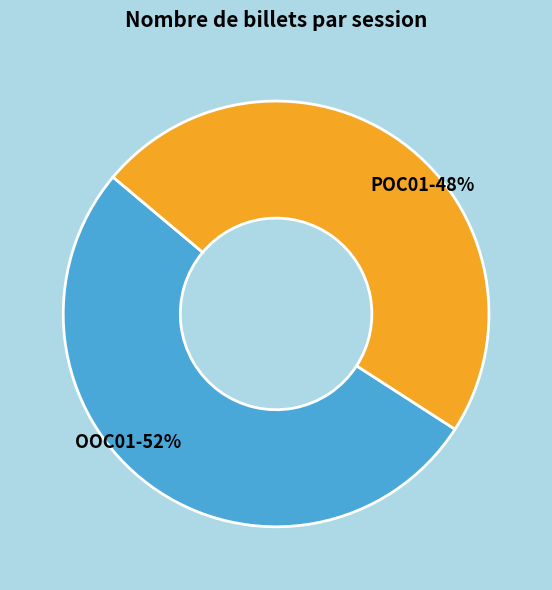

To the nearest percent, what is the difference between the largest and smallest slice percentages?

4%